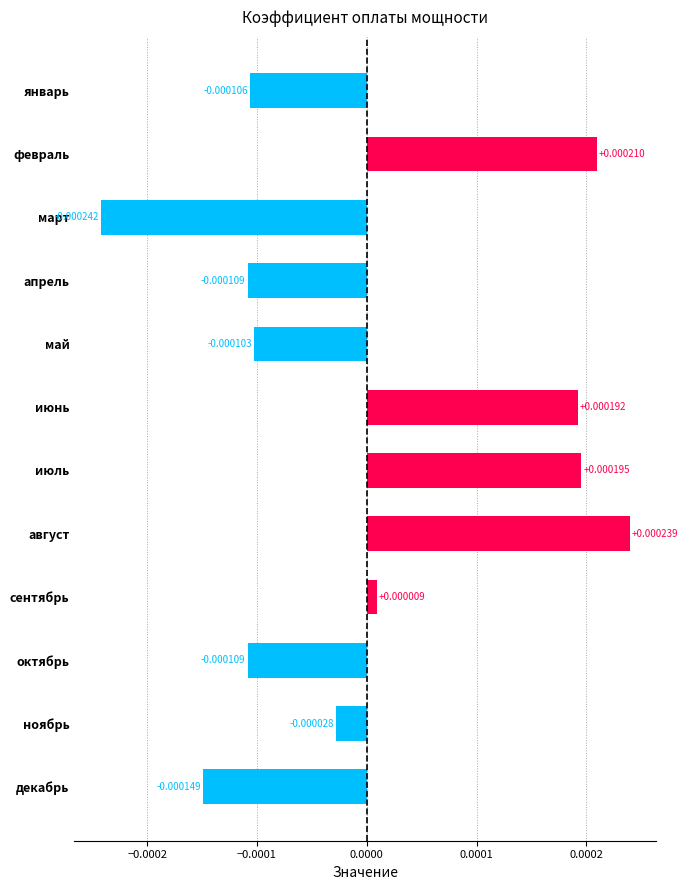

Between ноябрь and октябрь, which is larger?

ноябрь